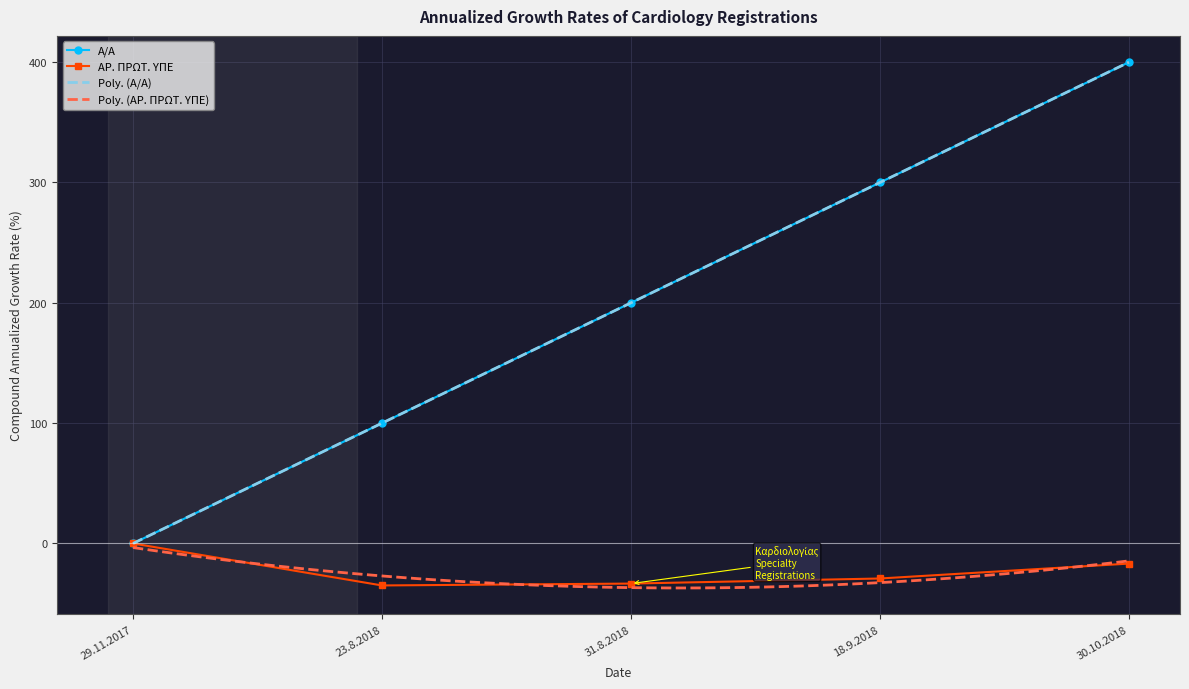

Count the Α/Α values in the range 100 to 300.

3